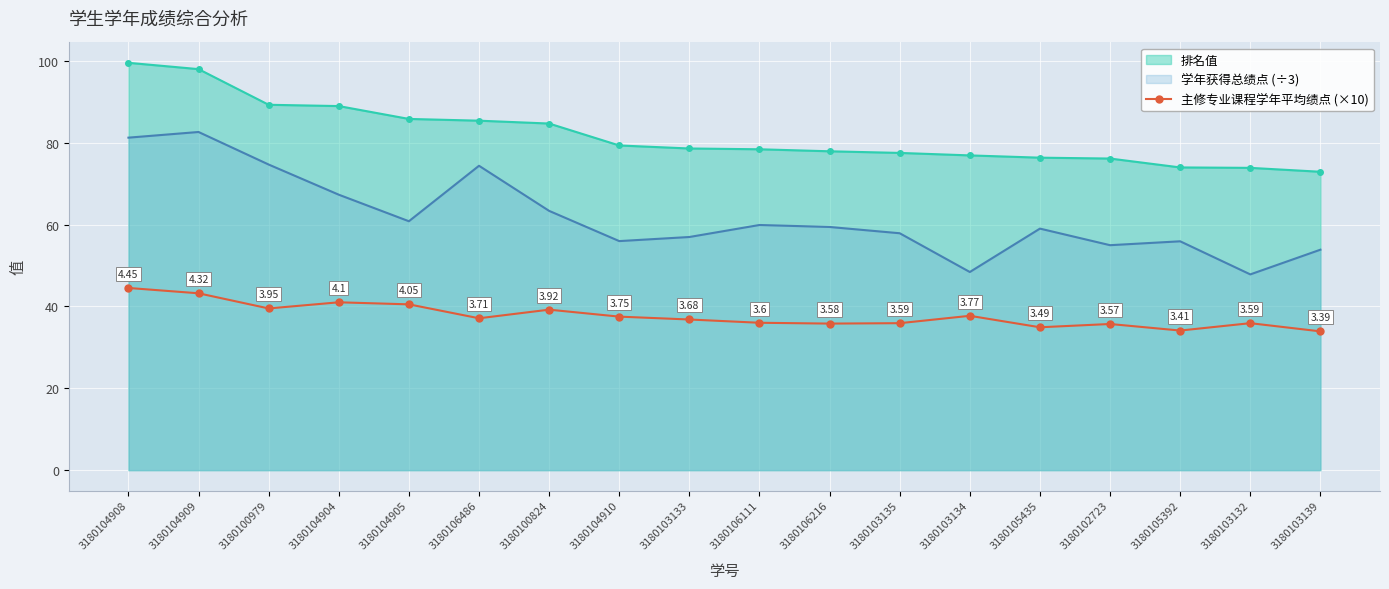

How many data points are above 37?

9